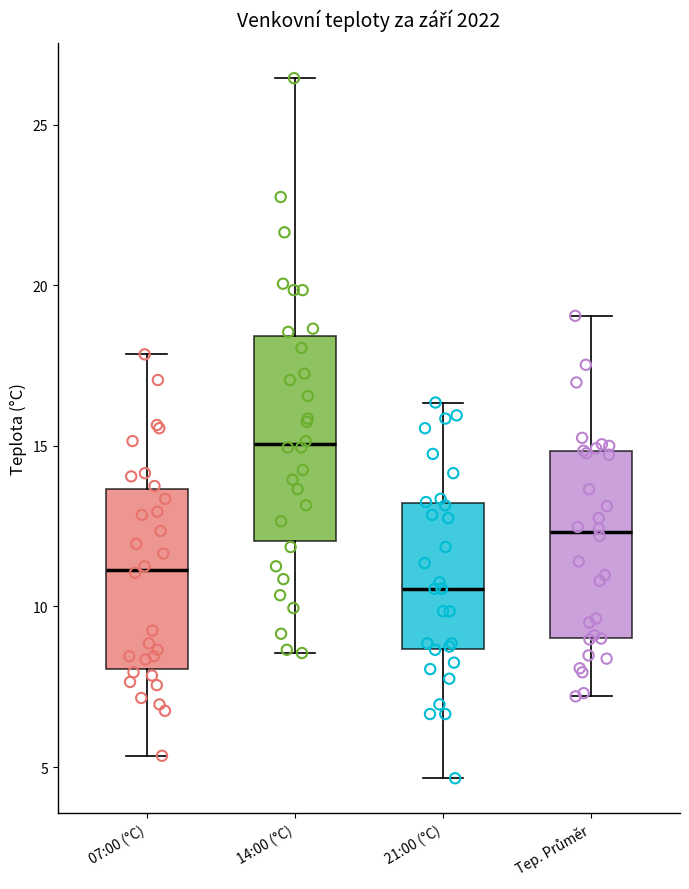

Which box is the tallest, from its lower edge to its upper edge?

14:00 (°C)